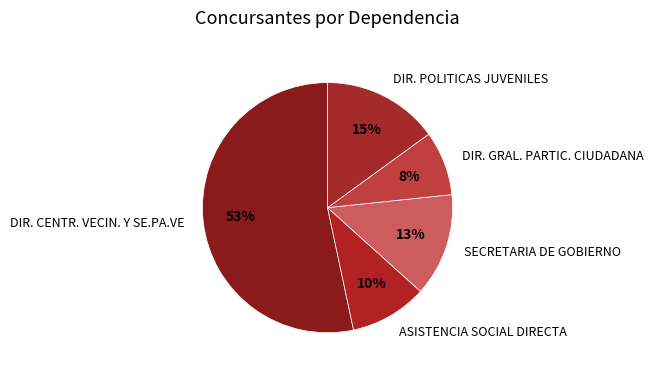

Between ASISTENCIA SOCIAL DIRECTA and DIR. GRAL. PARTIC. CIUDADANA, which is larger?

ASISTENCIA SOCIAL DIRECTA